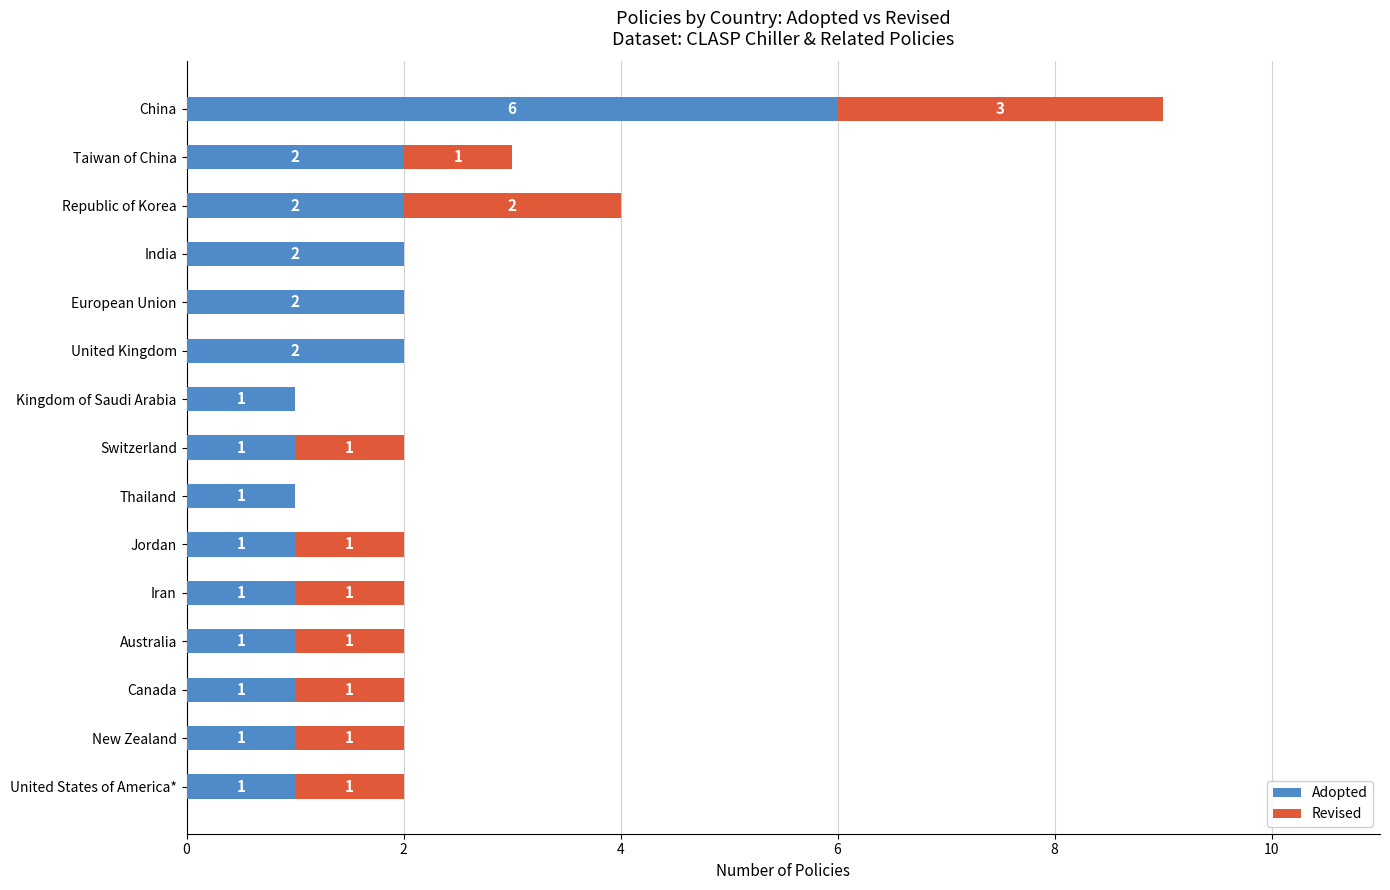

What is the maximum value for Adopted?

6